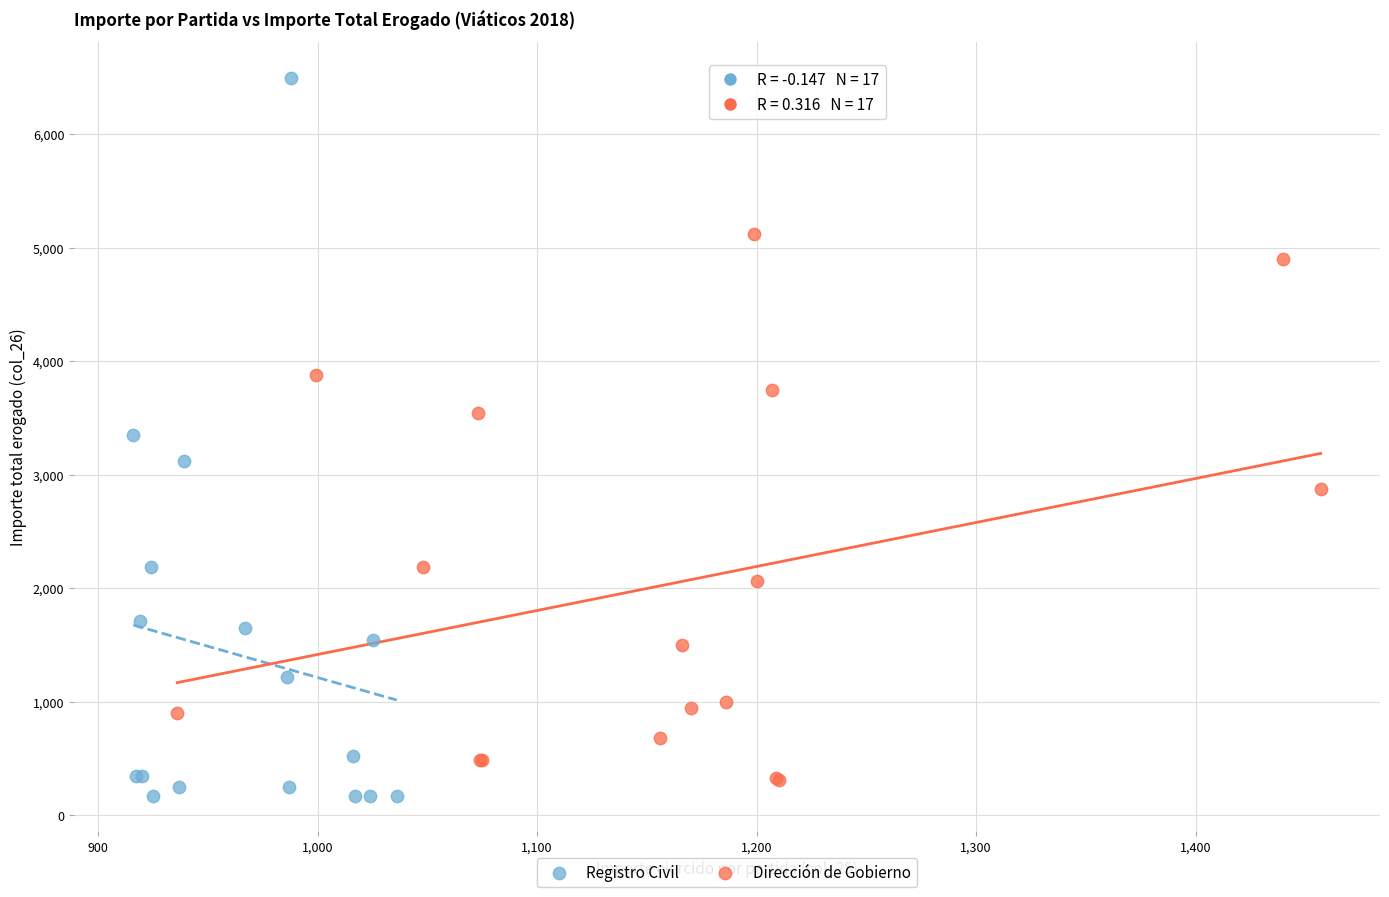

Which series reaches the maximum Y coordinate?

Registro Civil